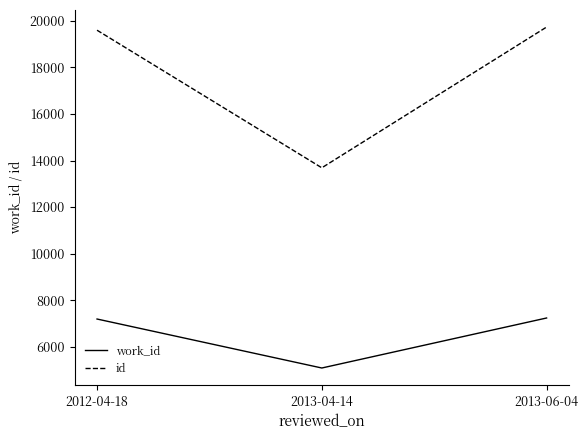

Which series has the largest total across all categories?

id